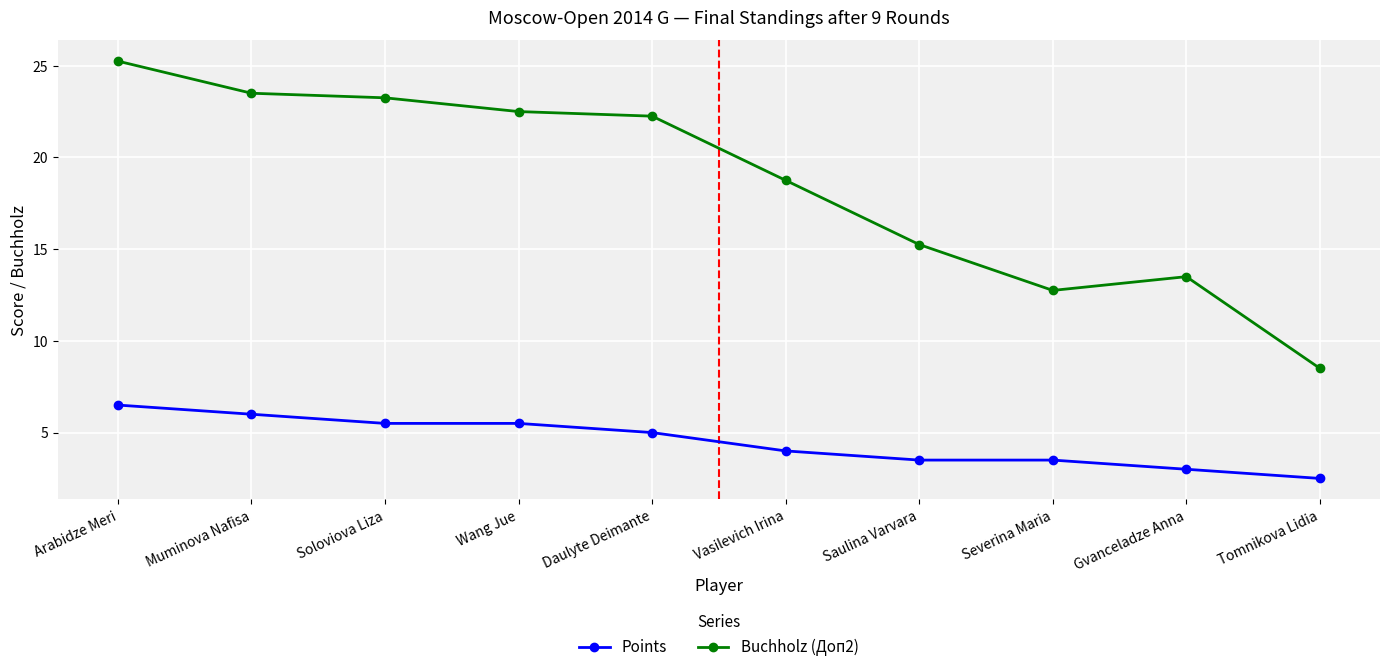

Rank the categories by Buchholz (Доп2) value from highest to lowest.

Arabidze Meri, Muminova Nafisa, Soloviova Liza, Wang Jue, Daulyte Deimante, Vasilevich Irina, Saulina Varvara, Gvanceladze Anna, Severina Maria, Tomnikova Lidia